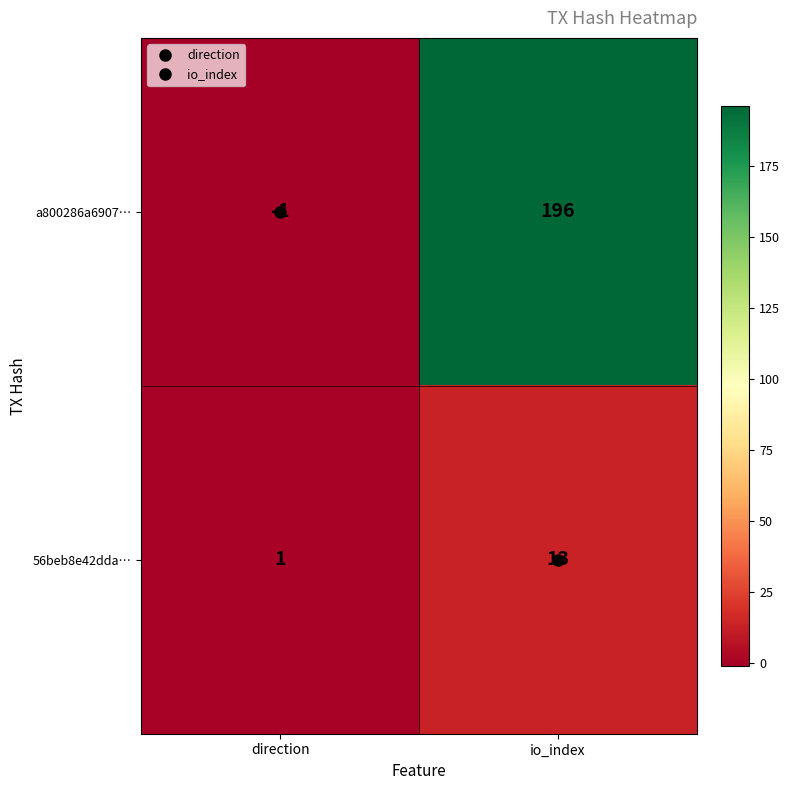

Rank the series by their average value, from highest to lowest.

a800286a6907…, 56beb8e42dda…